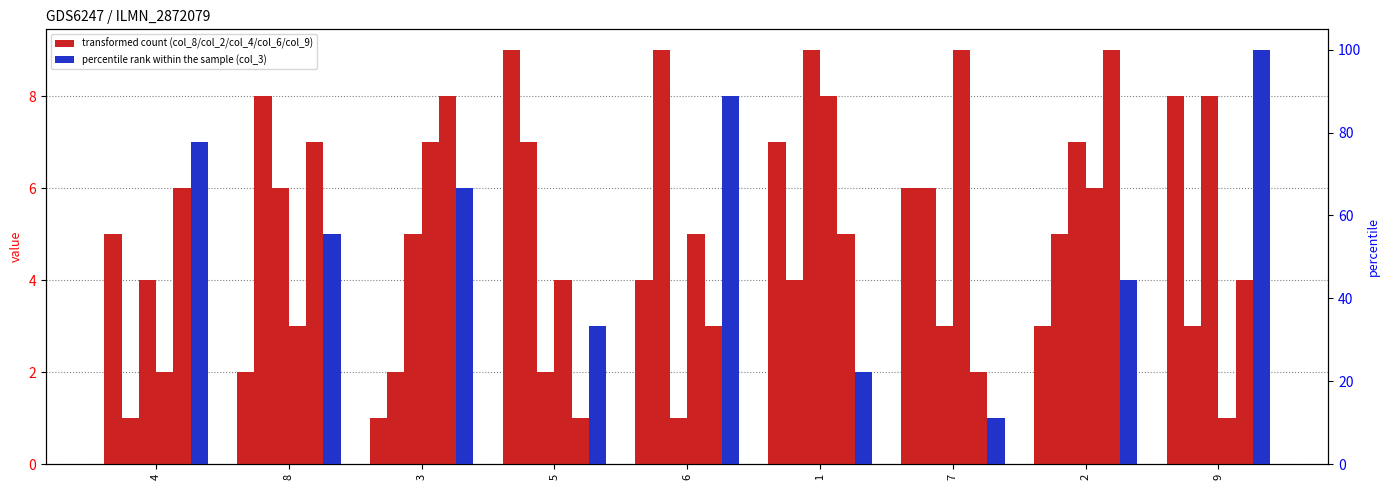

What position from the left is 6?

5